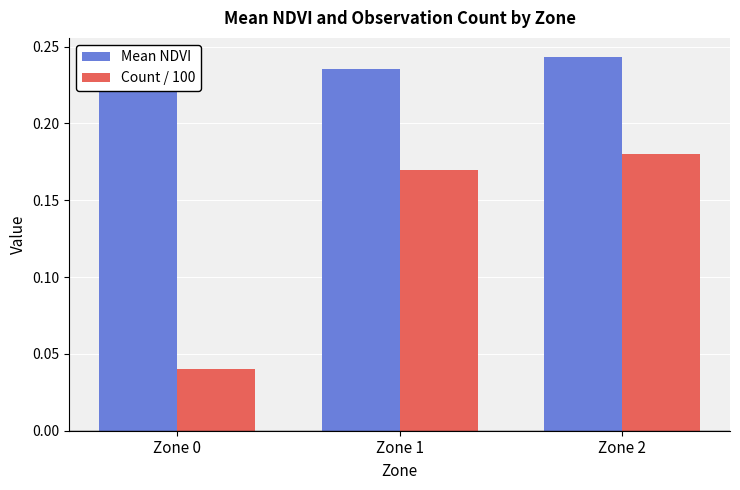

What is the spread (max minus min) of values at Zone 0?

0.2